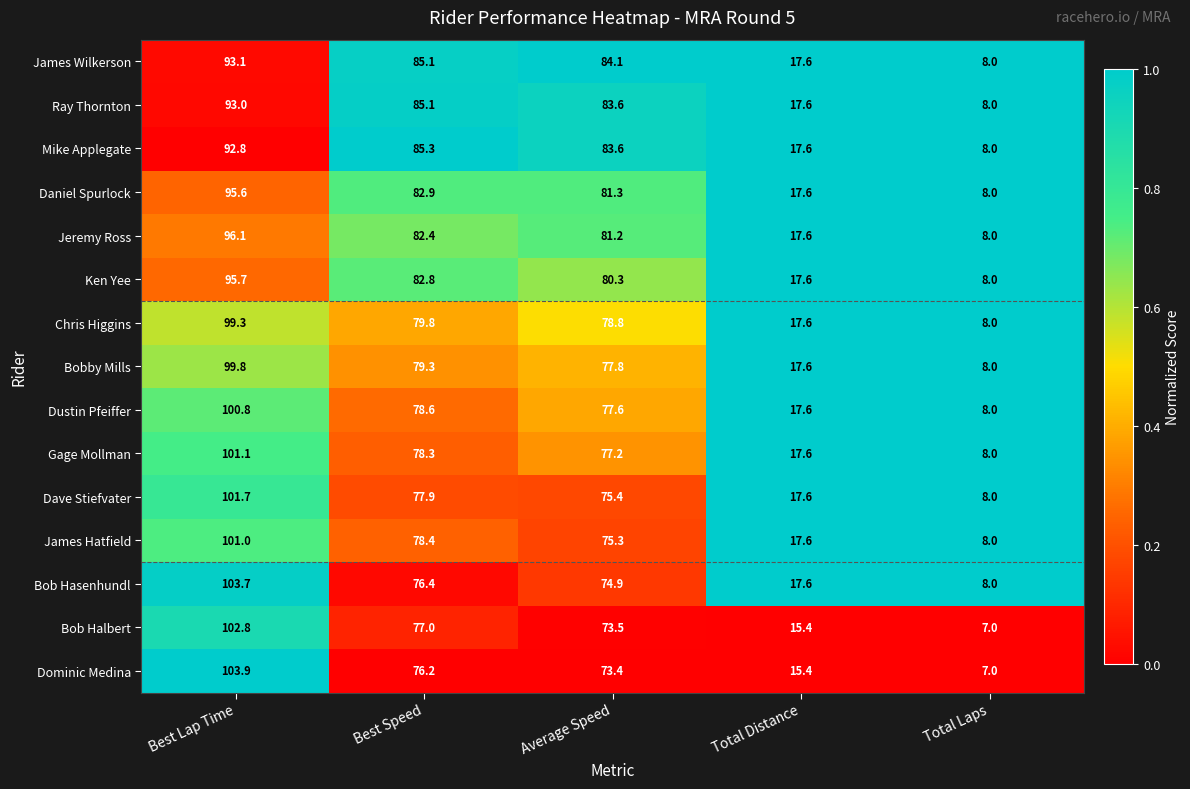

What is the maximum value for Gage Mollman?

101.1